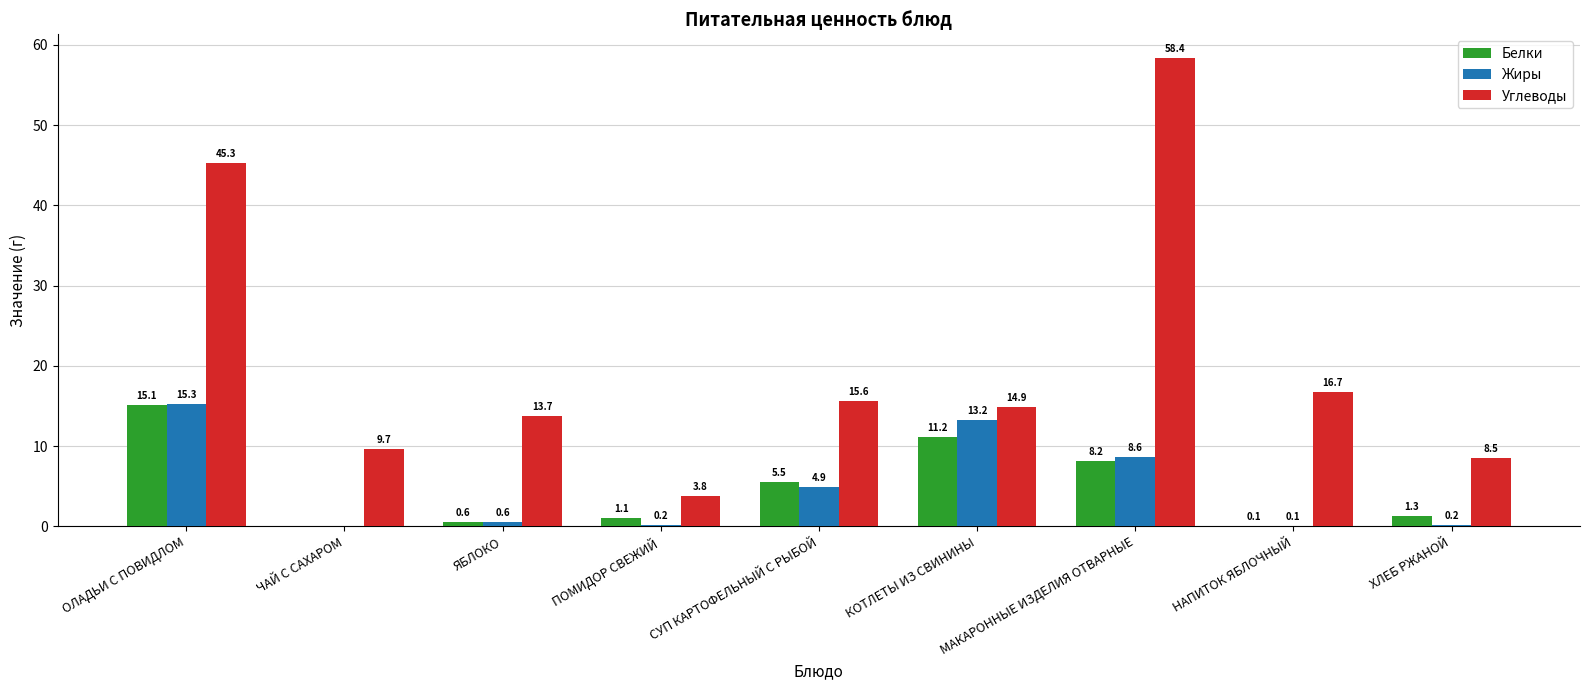

Reading left to right, list all the values displayed in this chart.

Белки: 15.1	0.0	0.6	1.1	5.5	11.2	8.2	0.1	1.3
Жиры: 15.3	0.0	0.6	0.2	4.9	13.2	8.6	0.1	0.2
Углеводы: 45.3	9.7	13.7	3.8	15.6	14.9	58.4	16.7	8.5